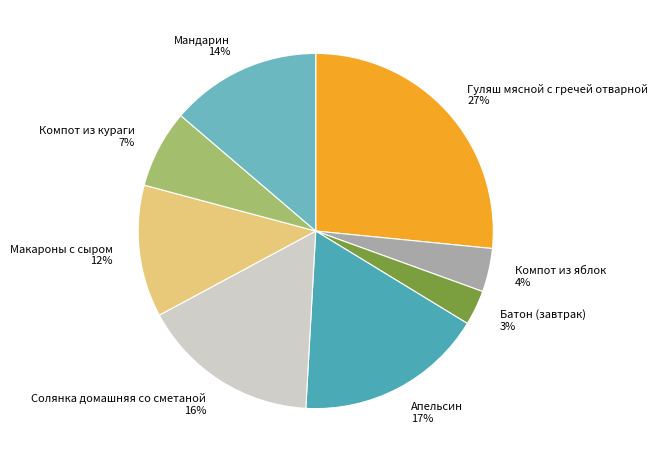

Combined, do Макароны с сыром and Солянка домашняя со сметаной account for over 50%?

No